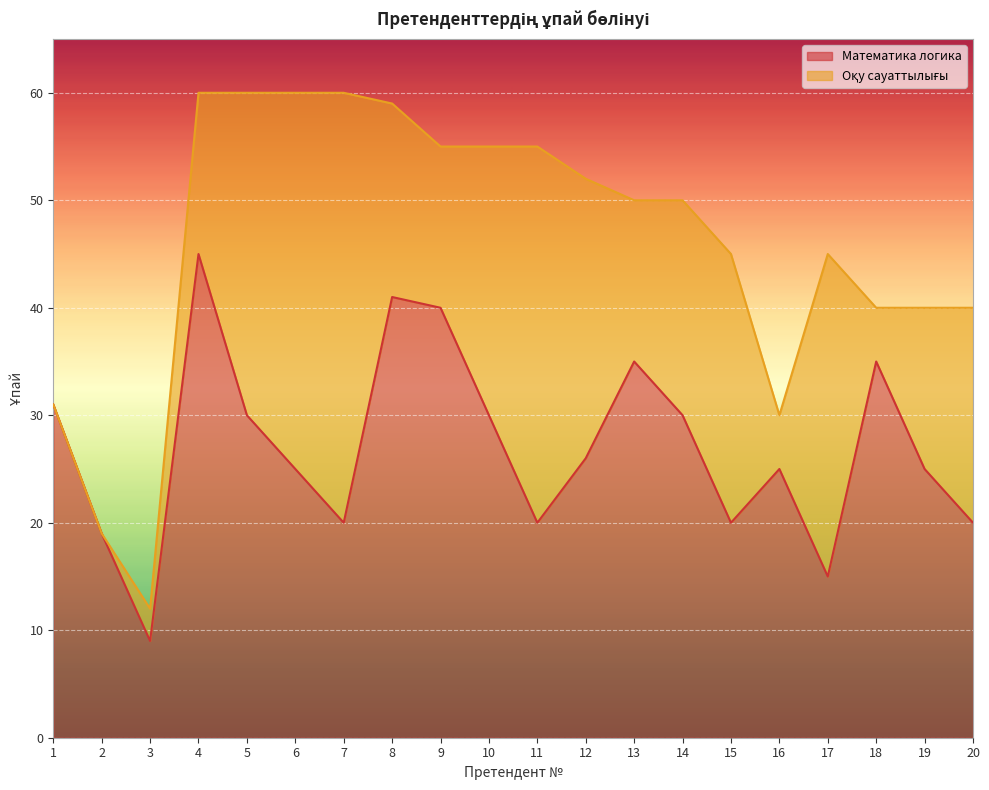

Rank the categories by value from lowest to highest.

3, 17, 2, 7, 11, 15, 20, 6, 16, 19, 12, 5, 10, 14, 1, 13, 18, 9, 8, 4